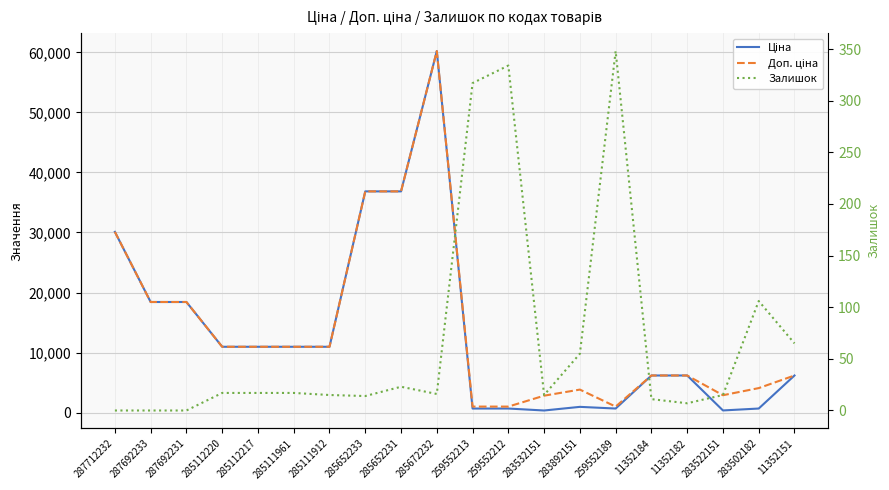

Which series has the widest spread of values?

Ціна